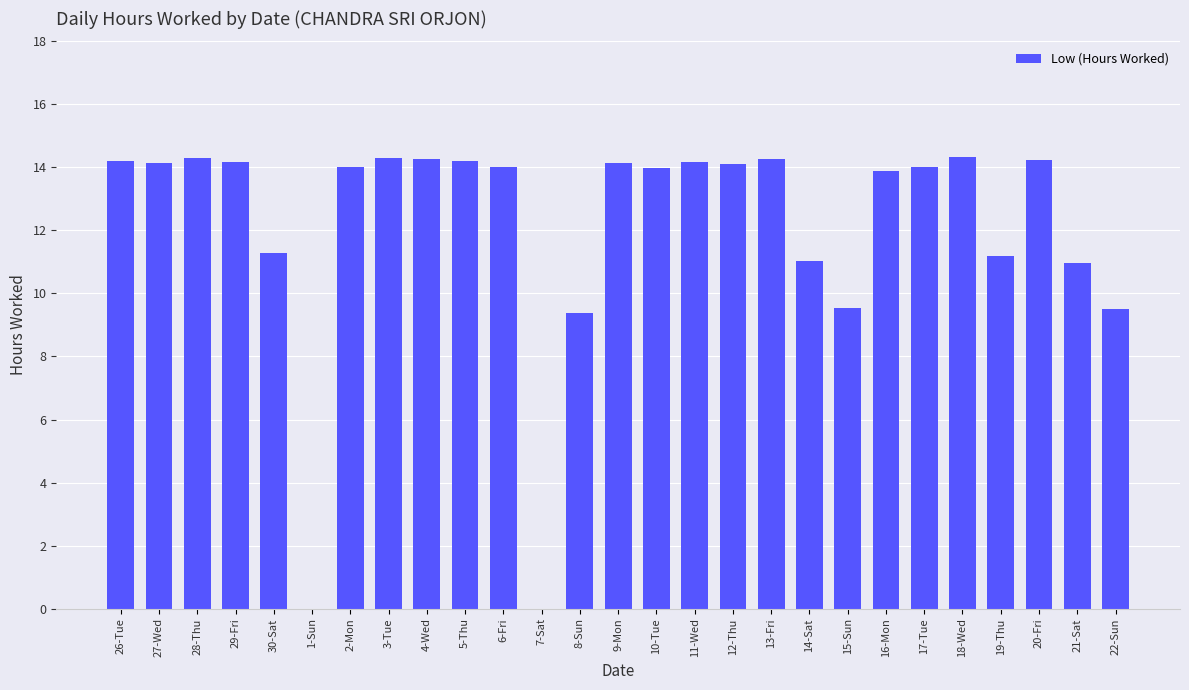

What is the sum of the values at 7-Sat and 16-Mon?

13.9